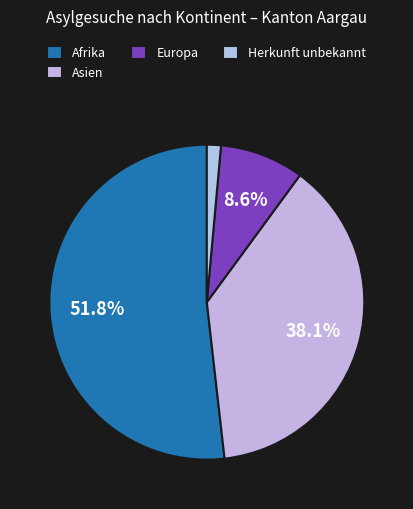

How many segments does this pie chart have?

4